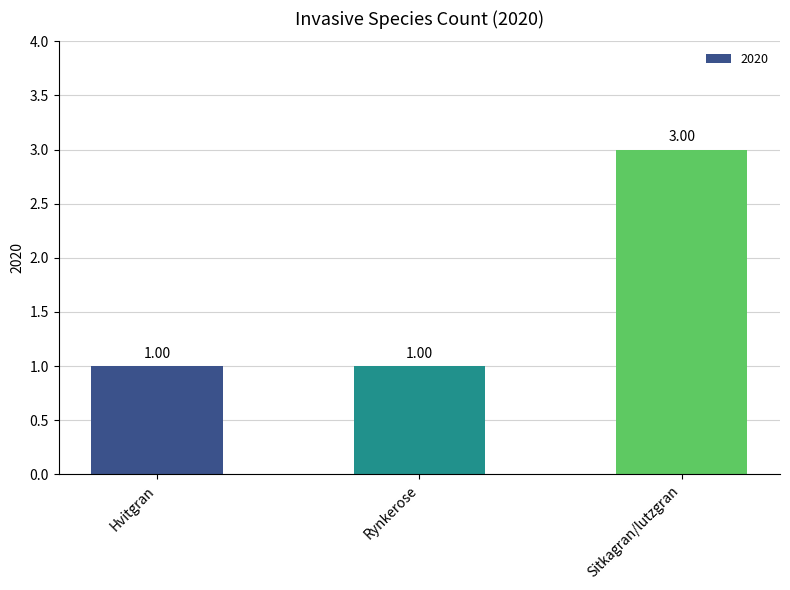

What is the greatest value displayed?

3